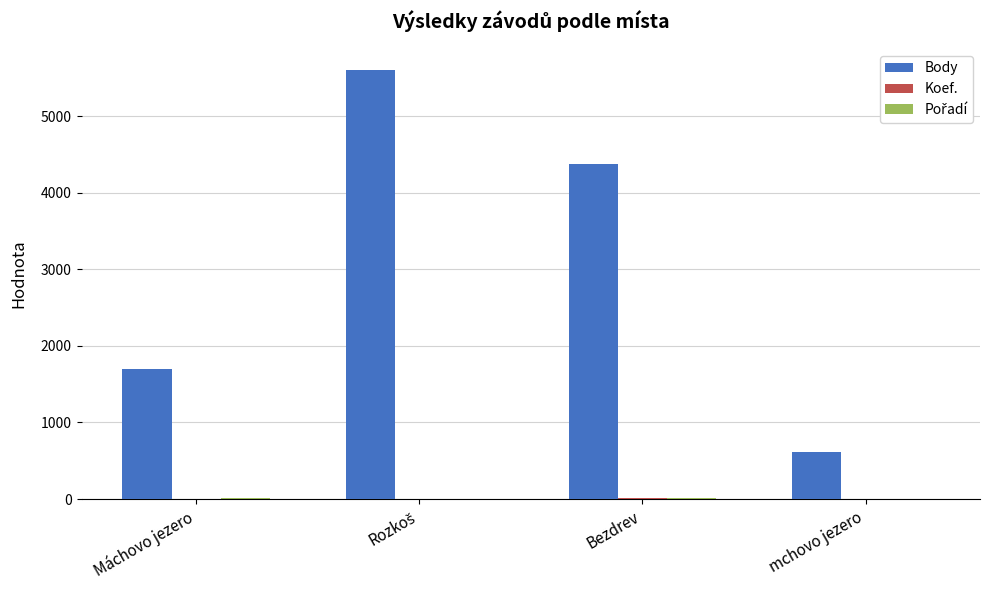

What is the maximum value shown in the chart?

5600